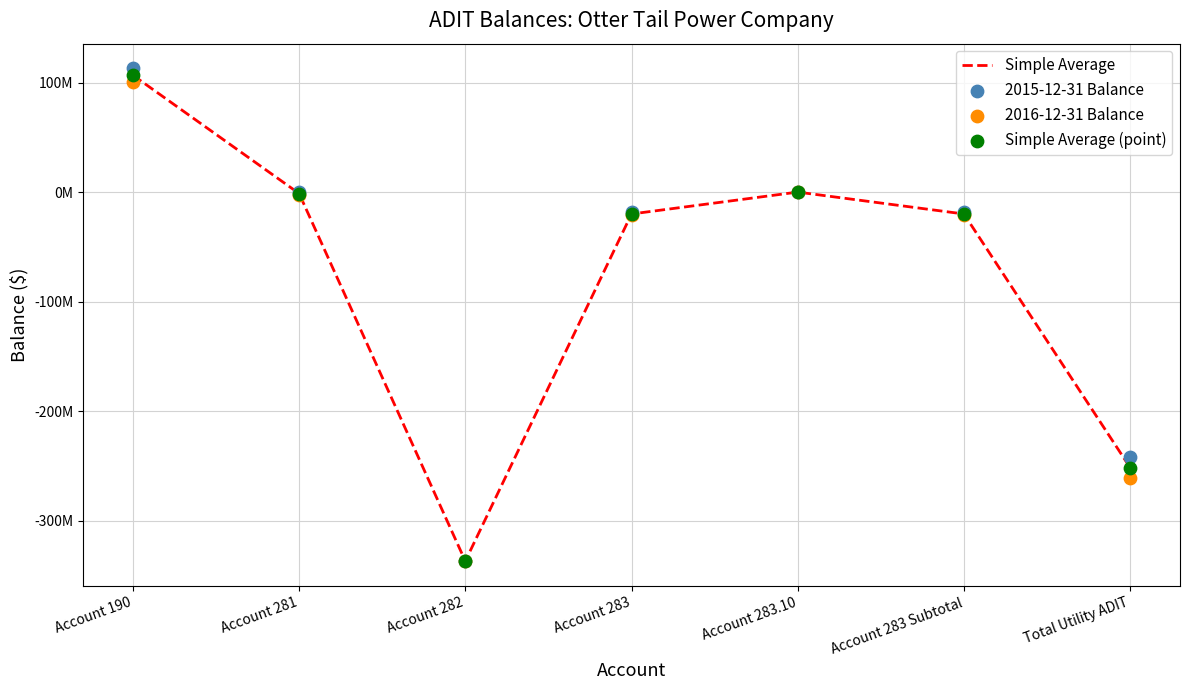

What is the total value across all series at Account 190?

426969032.0